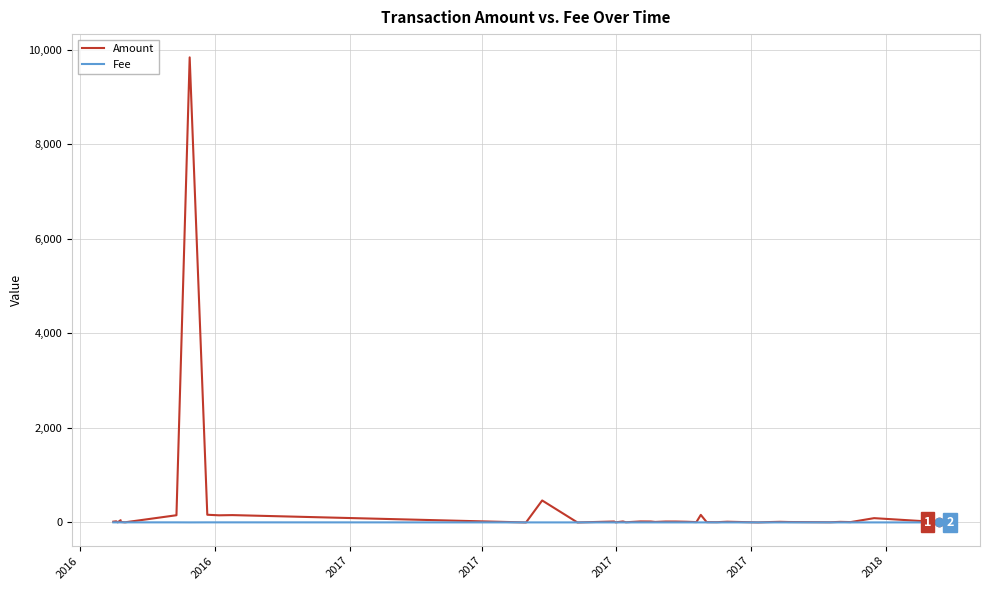

True or false: Amount and Fee intersect in this chart.

True